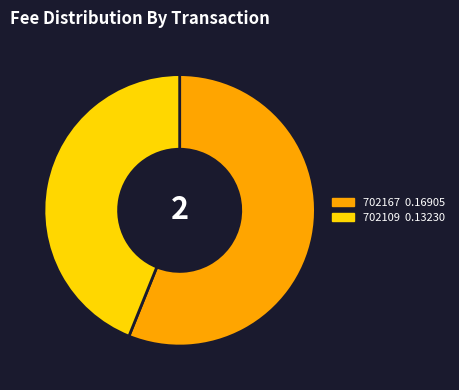

Is there any slice that represents more than half of the pie?

Yes